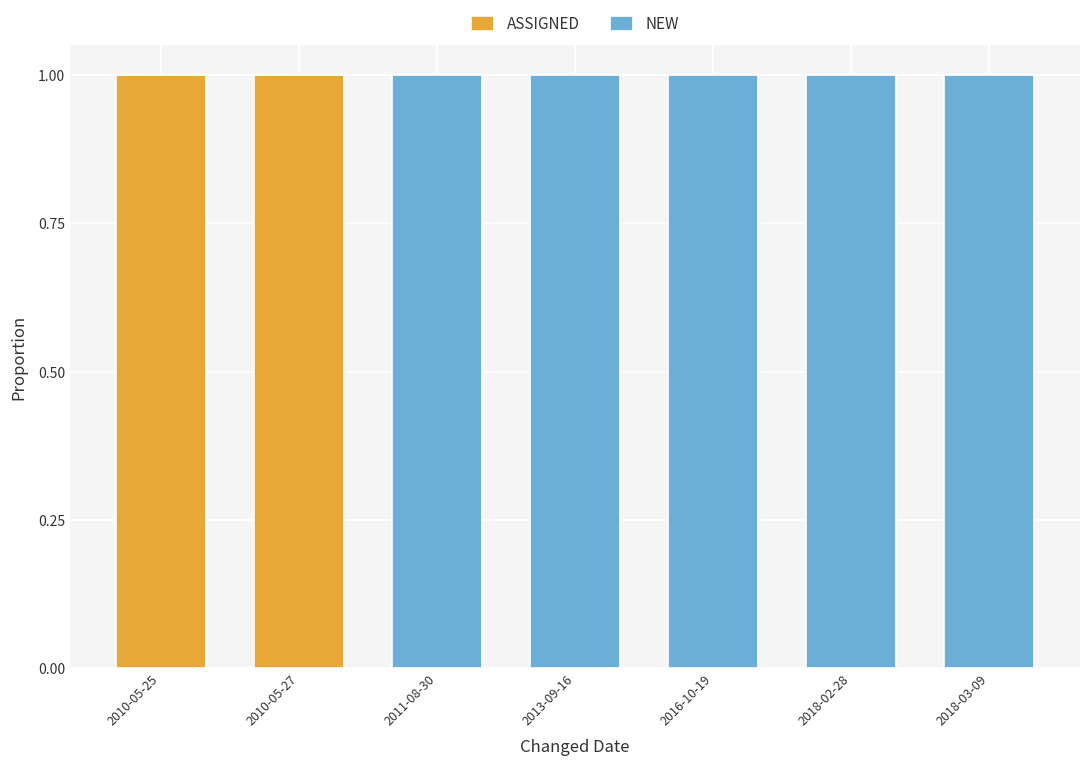

What is the total value across all series at 2010-05-25?

1